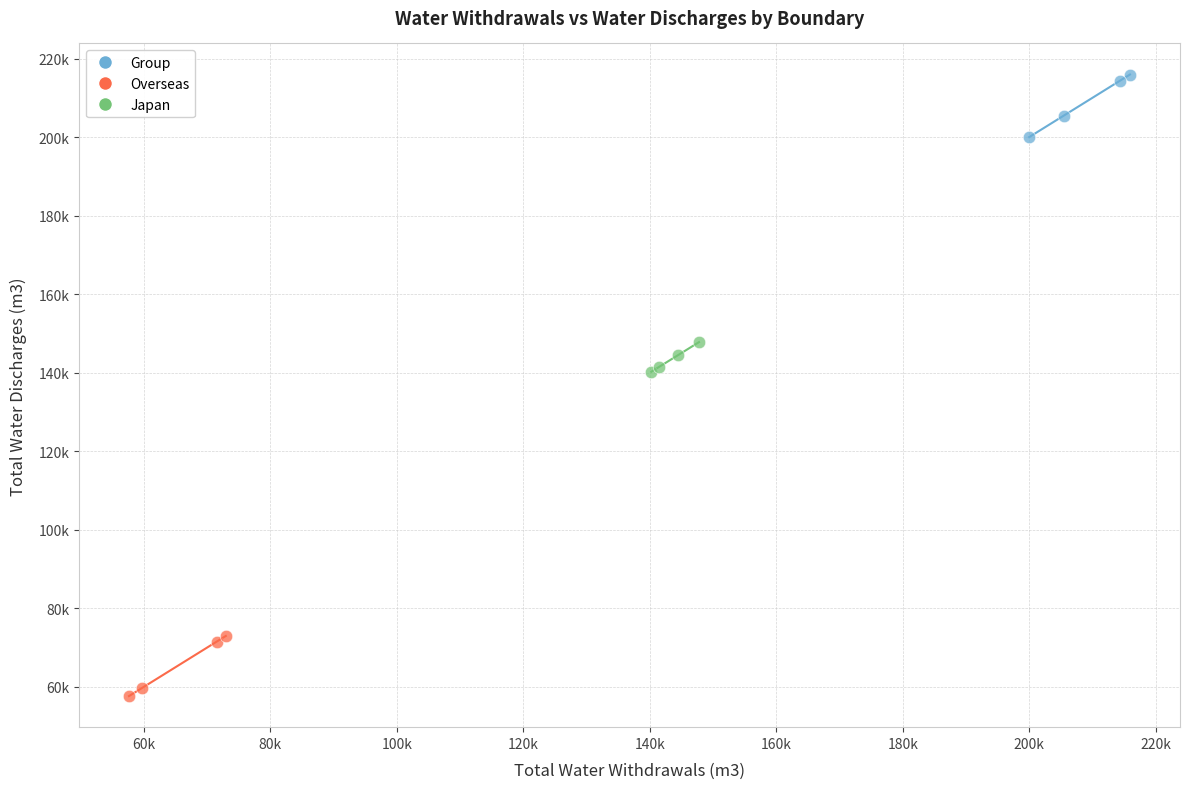

What are all the series names shown in the legend?

Group, Overseas, Japan